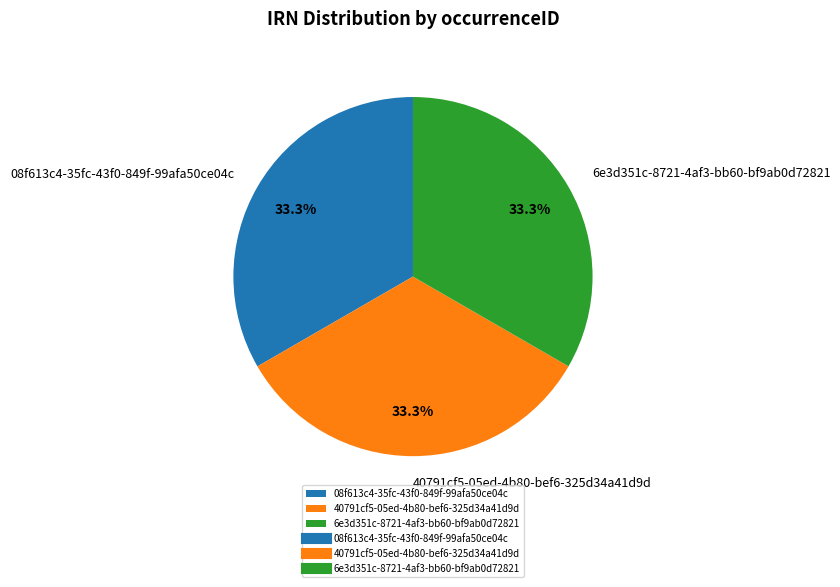

What percentage is the 08f613c4-35fc-43f0-849f-99afa50ce04c slice, to the nearest percent?

33%